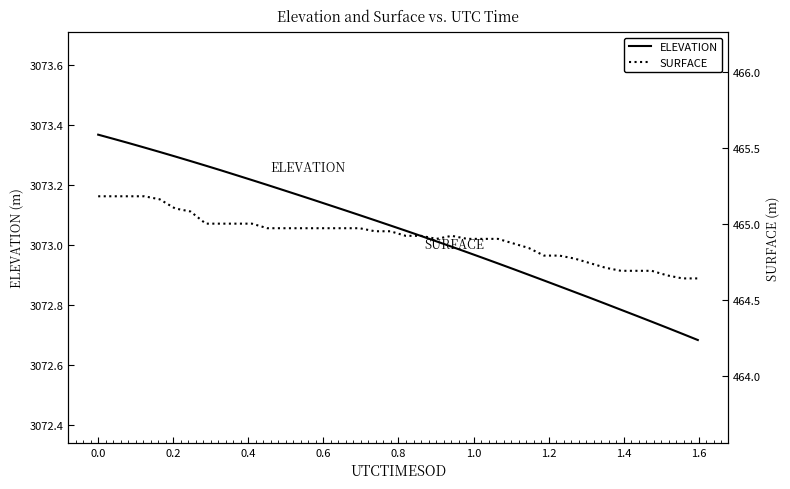

True or false: ELEVATION and SURFACE cross at least once.

False